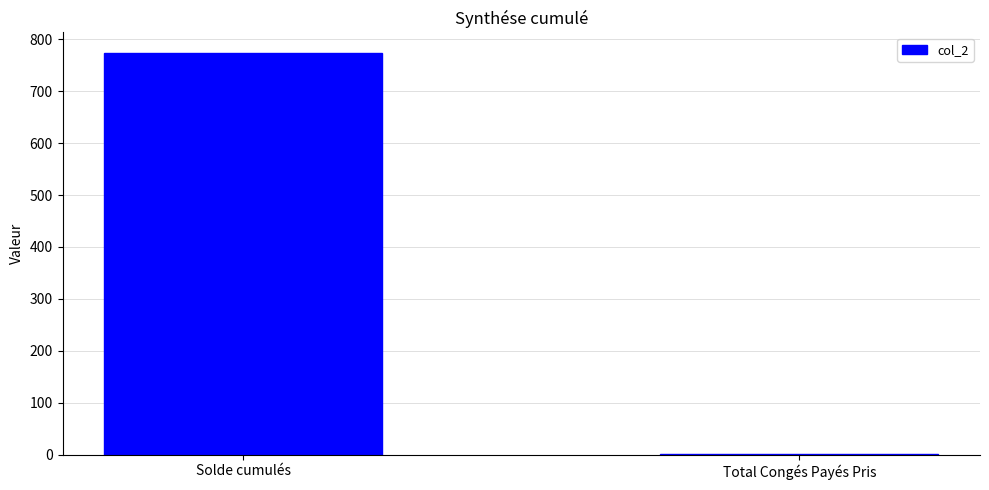

Where is the data nearest to the value 388?

Total Congés Payés Pris